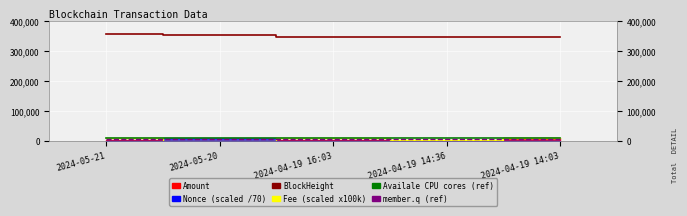

What is the spread (max minus min) of values at 2024-05-20?

355510